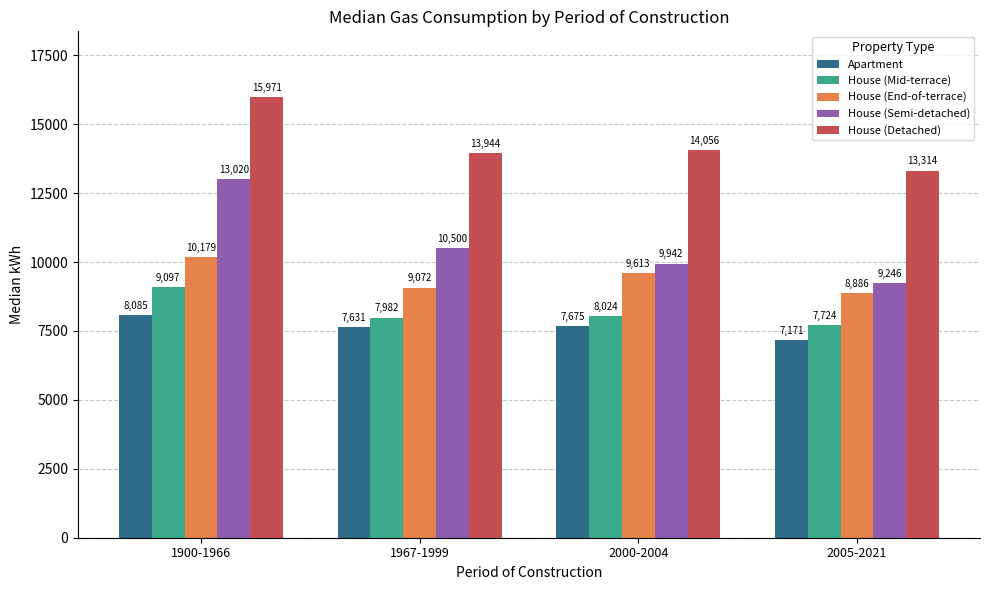

What is the sum of all Apartment values?

30562